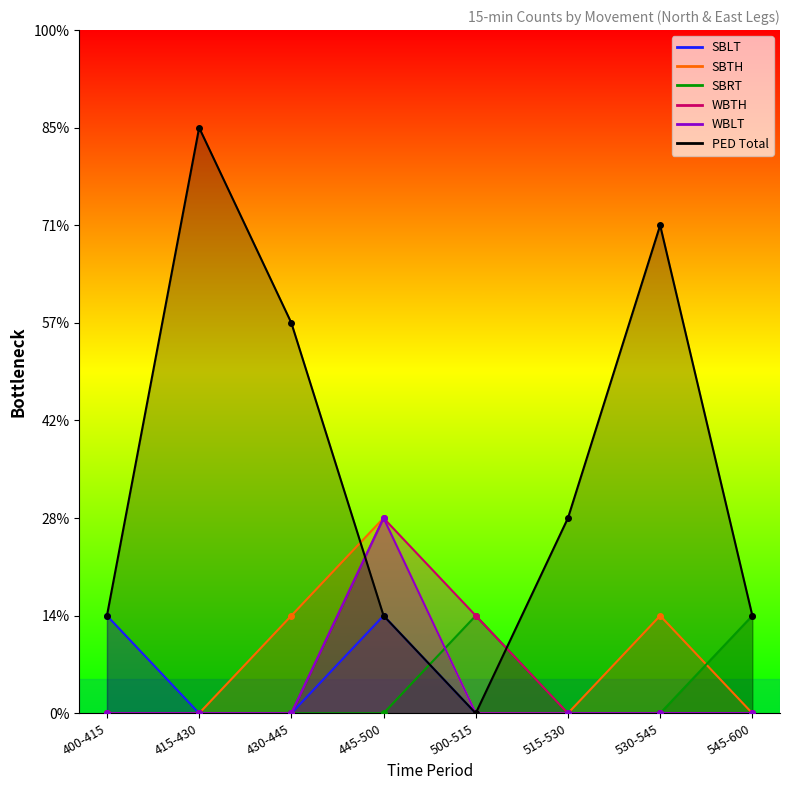

How many categories are shown in the chart?

8